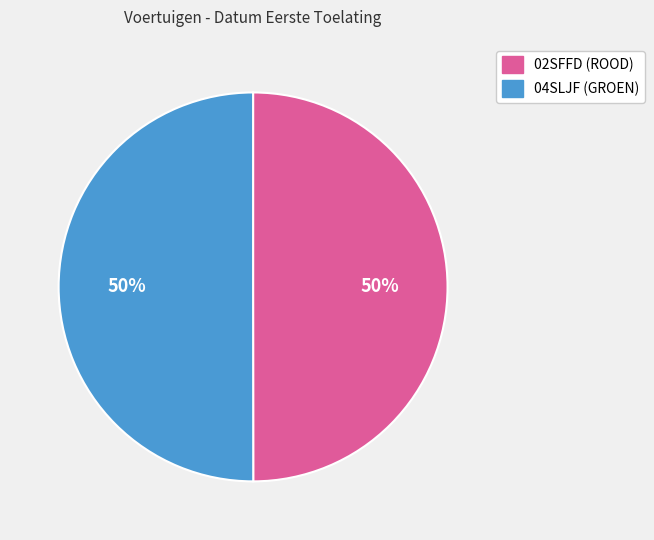

To the nearest percent, what percentage of the pie is 02SFFD (ROOD)?

50%